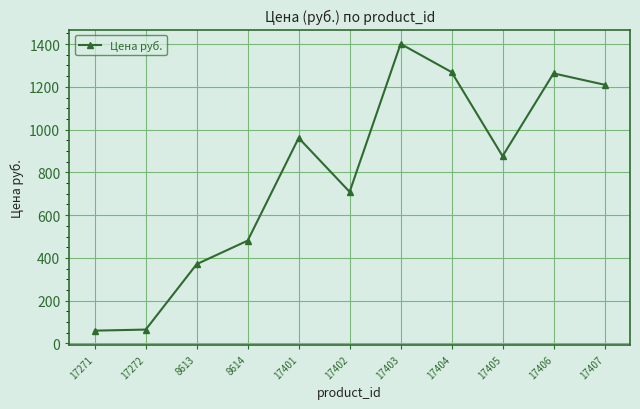

What is the sum of the values at 8614 and 17403?

1882